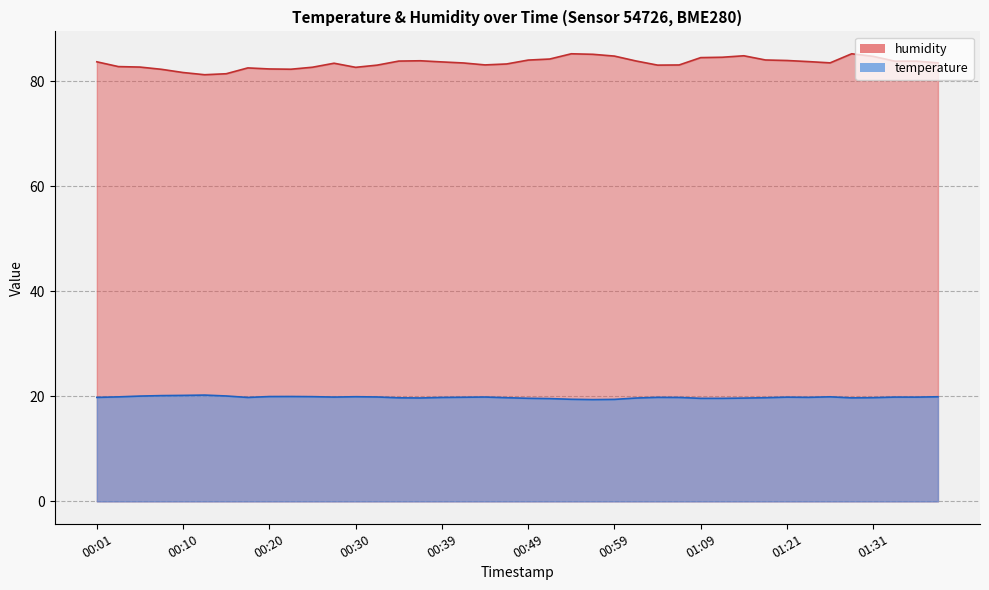

Is the value of humidity at 00:30 greater than the value of temperature at 00:59?

Yes